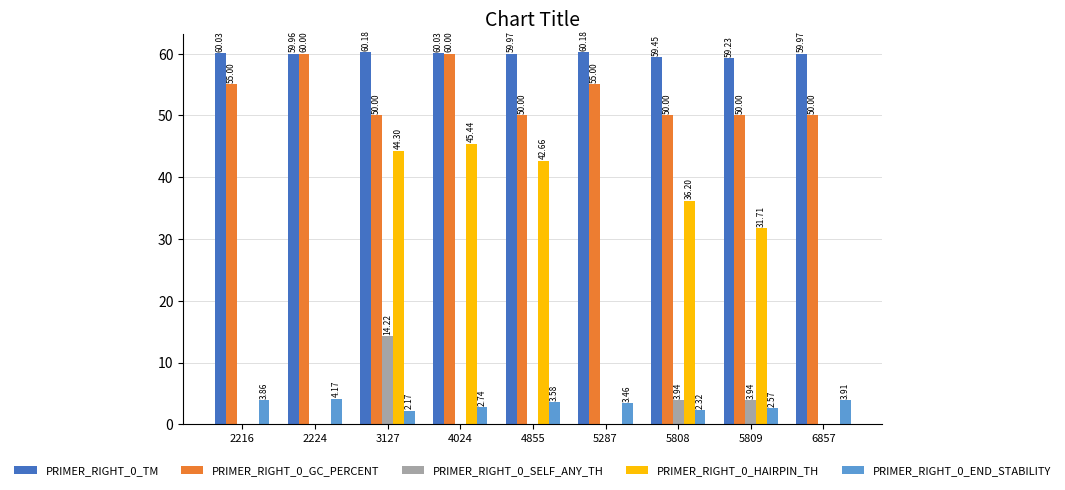

What is the spread (max minus min) of values at 4855?

60.0